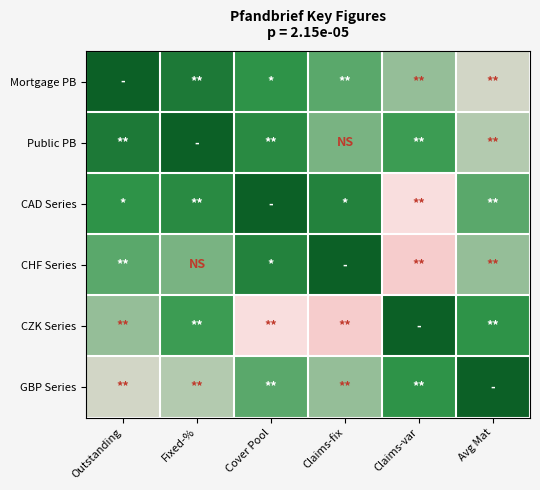

Reading left to right, transcribe all the data shown in this chart.

Mortgage PB: Outstanding=1.0	Fixed-%=0.8	Cover Pool=0.7	Claims-fix=0.6	Claims-var=0.5	Avg Mat=0.4
Public PB: Outstanding=0.8	Fixed-%=1.0	Cover Pool=0.8	Claims-fix=0.6	Claims-var=0.7	Avg Mat=0.5
CAD Series: Outstanding=0.7	Fixed-%=0.8	Cover Pool=1.0	Claims-fix=0.8	Claims-var=0.3	Avg Mat=0.6
CHF Series: Outstanding=0.6	Fixed-%=0.6	Cover Pool=0.8	Claims-fix=1.0	Claims-var=0.2	Avg Mat=0.5
CZK Series: Outstanding=0.5	Fixed-%=0.7	Cover Pool=0.3	Claims-fix=0.2	Claims-var=1.0	Avg Mat=0.7
GBP Series: Outstanding=0.4	Fixed-%=0.5	Cover Pool=0.6	Claims-fix=0.5	Claims-var=0.7	Avg Mat=1.0